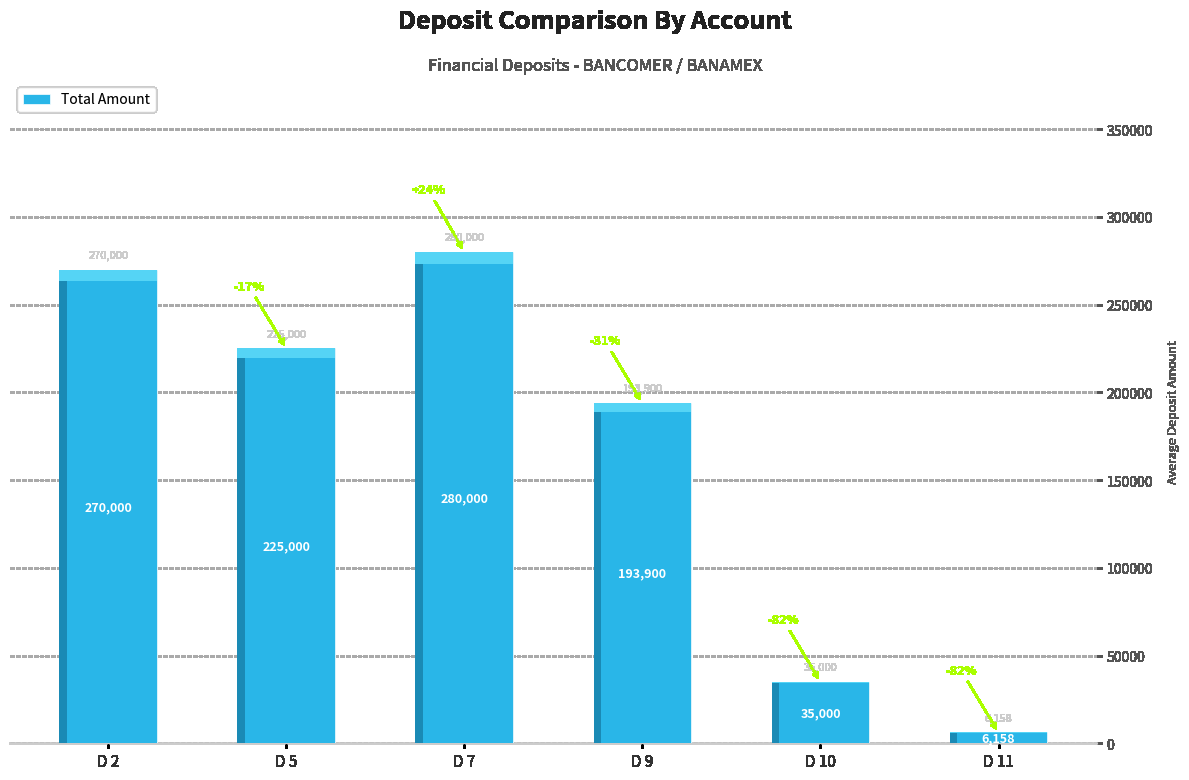

Between D 7 and D 2, which is larger?

D 7